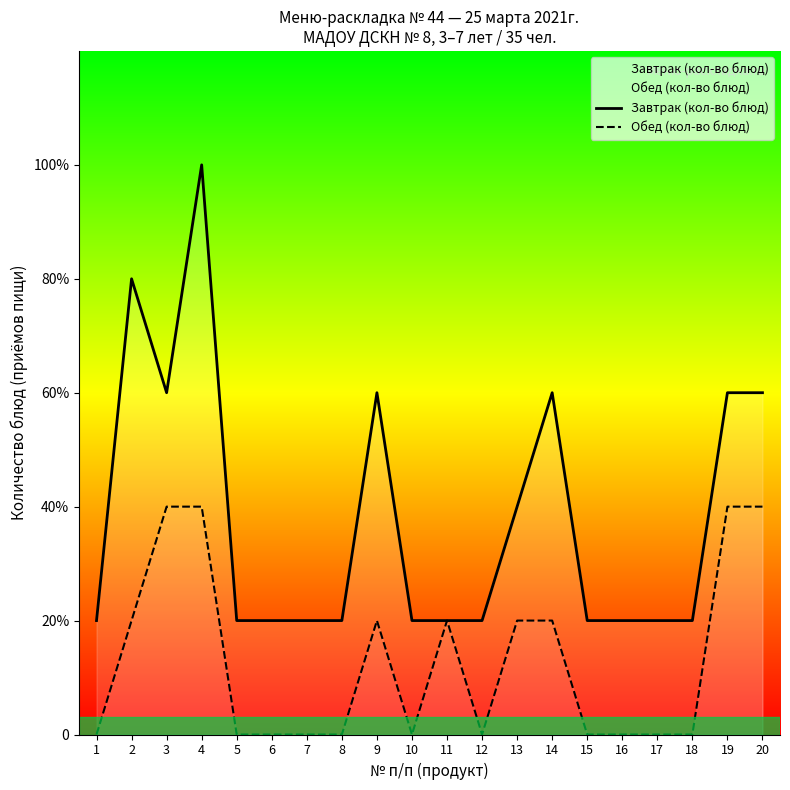

Rank the series by their maximum value, from highest to lowest.

Завтрак (кол-во блюд), Обед (кол-во блюд)